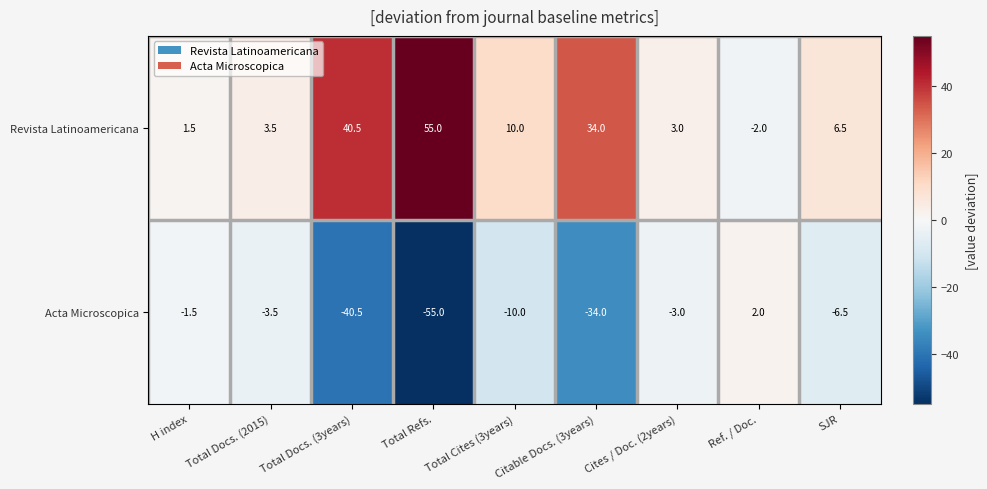

What is the spread (max minus min) of values at H index?

3.0